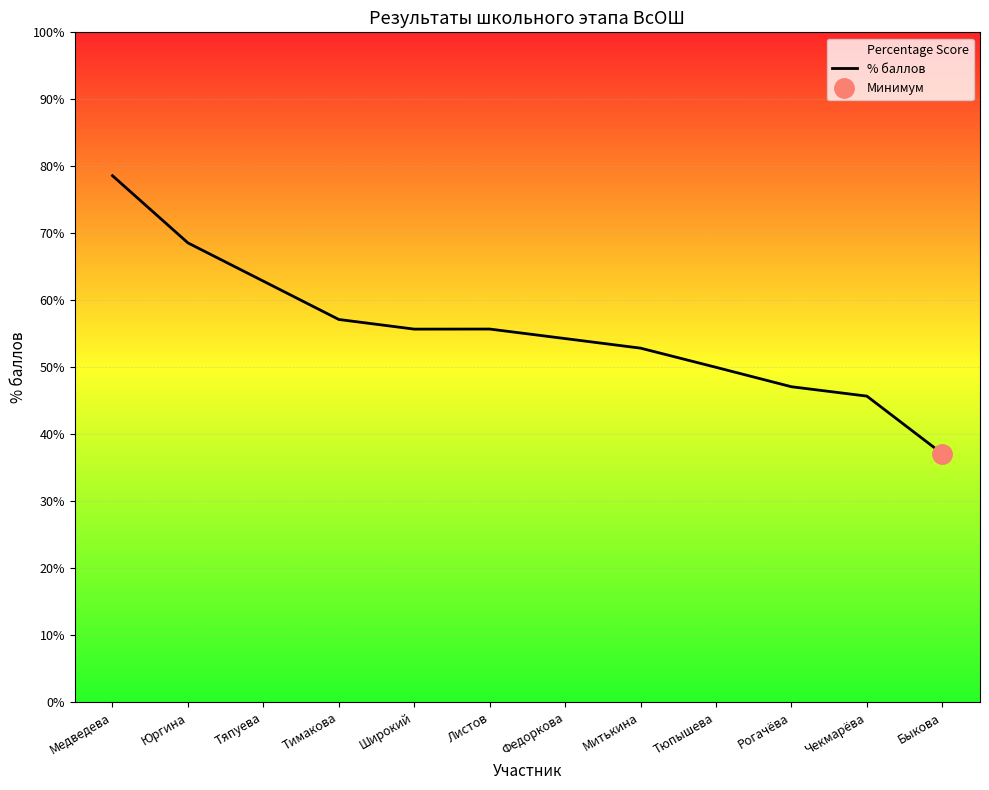

What is the approximate value at Медведева?

78.6